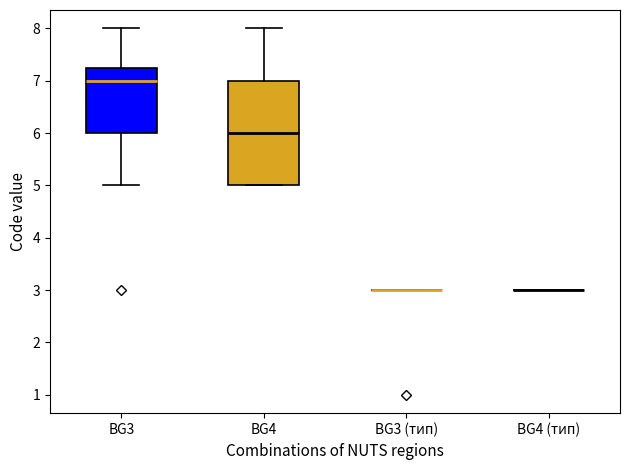

Where is the upper edge of the box for BG4 on the y-axis? The values are not printed on the chart, so give them approximately, as read against the axis.

7.0